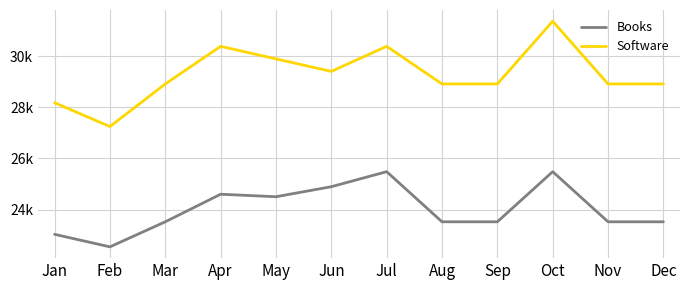

What are all the series names shown in the legend?

Books, Software